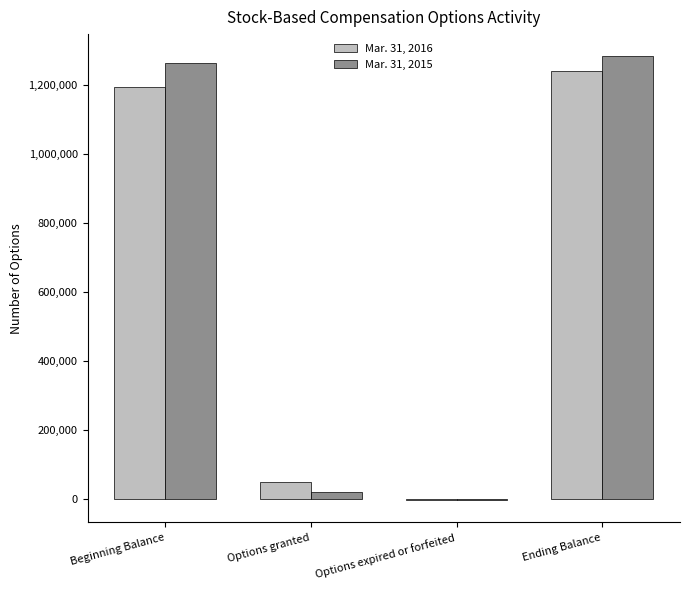

Reading left to right, transcribe all the data shown in this chart.

Mar. 31, 2016: 1193000	50000	-3000	1240000
Mar. 31, 2015: 1264000	20000	-1000	1283000